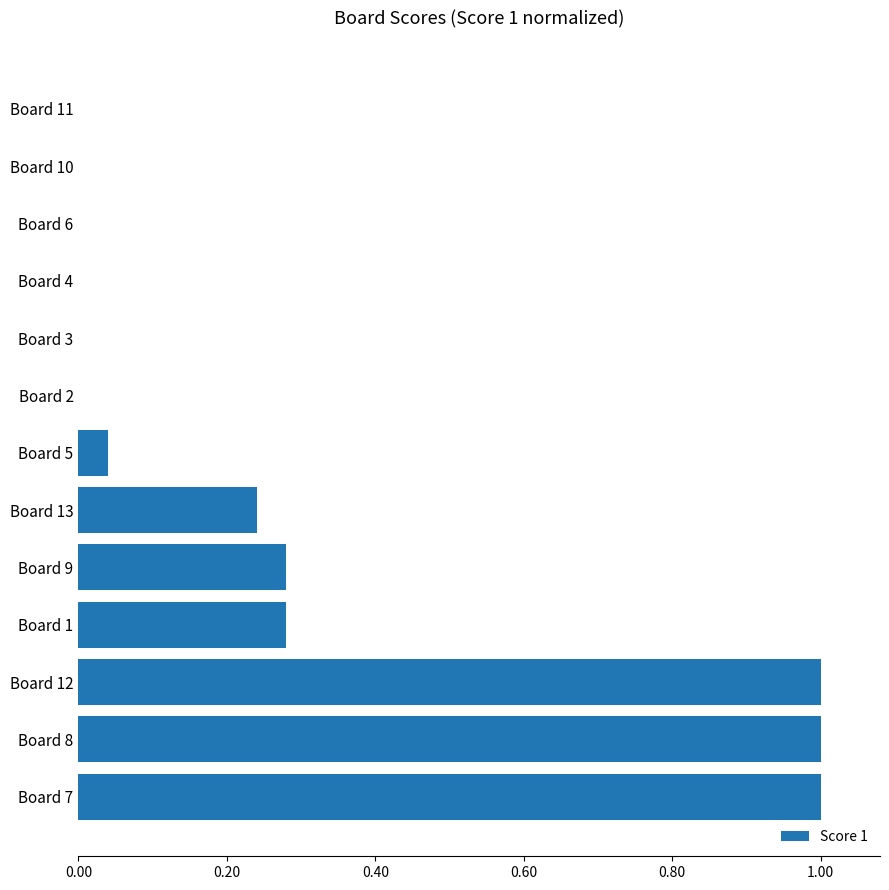

What is the change in value from Board 1 to Board 6?

-0.3